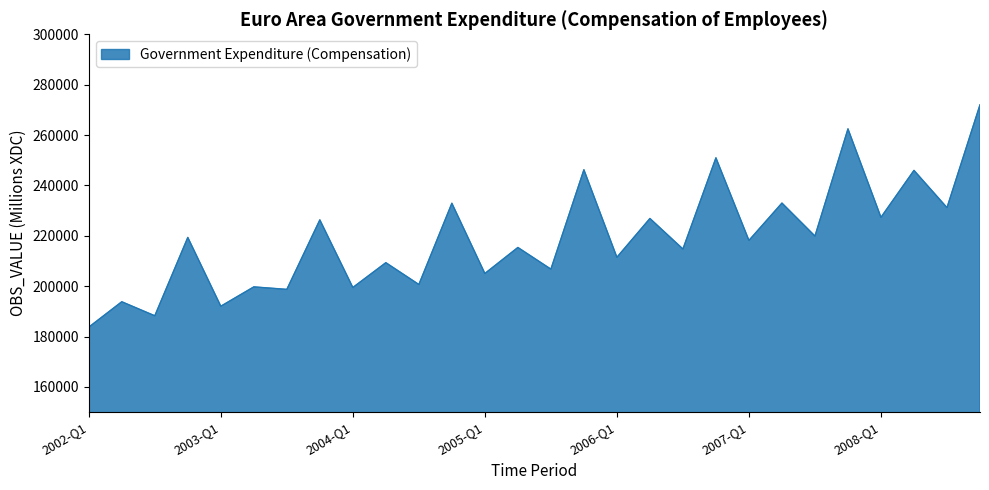

What is the maximum value shown in the chart?

272044.4